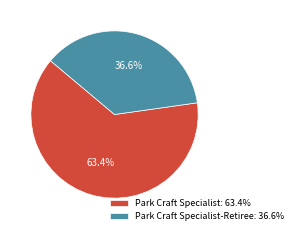

Does Park Craft Specialist: 63.4% account for over 50% of the chart?

Yes